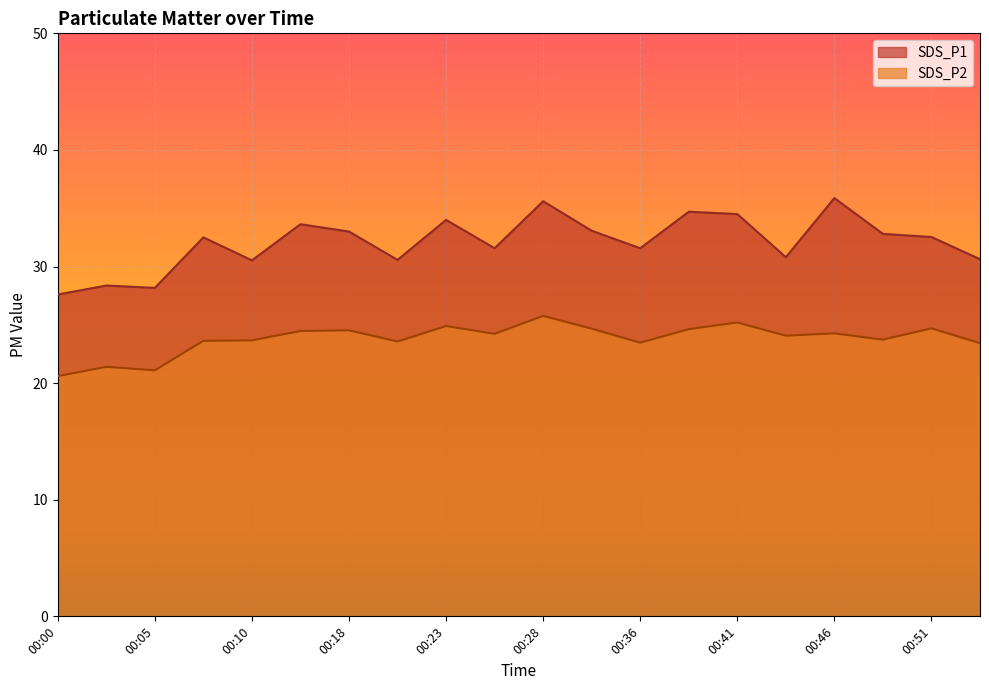

The value of SDS_P1 at 00:51 is 17.5. True or false?

False